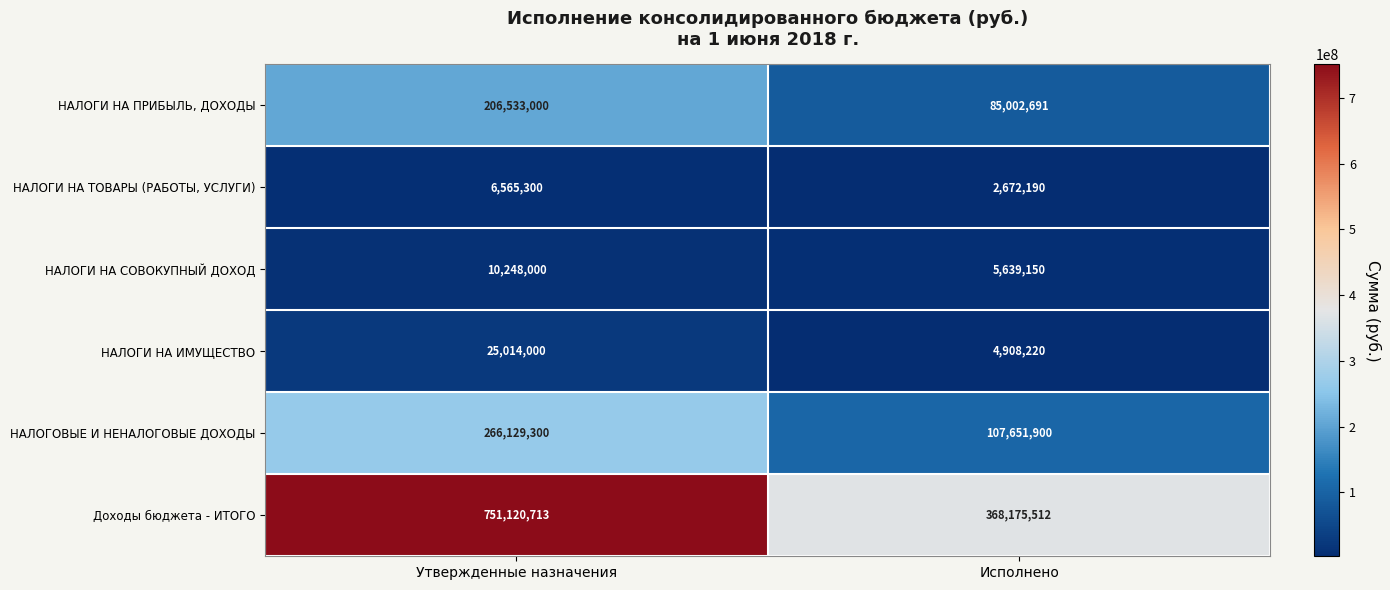

At how many categories does at least one series exceed 10050474?

2